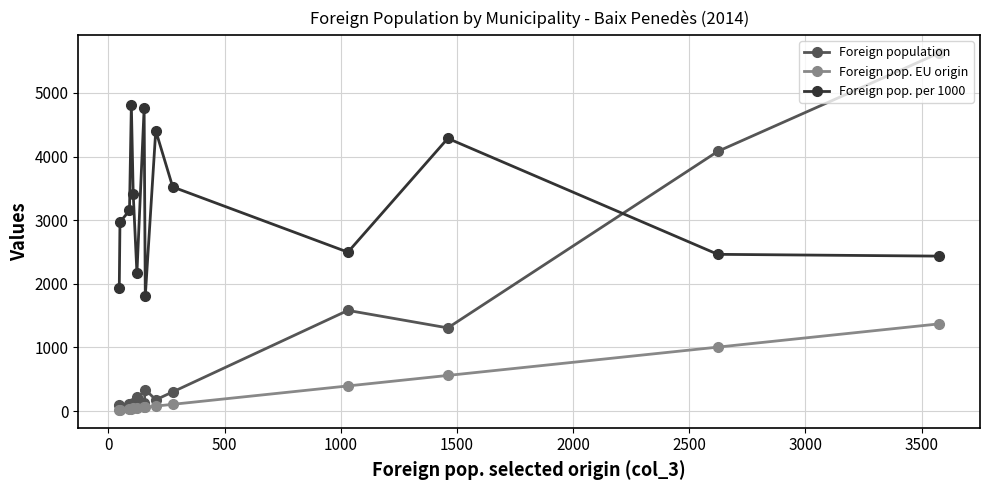

True or false: Foreign pop. EU origin and Foreign pop. per 1000 intersect in this chart.

False